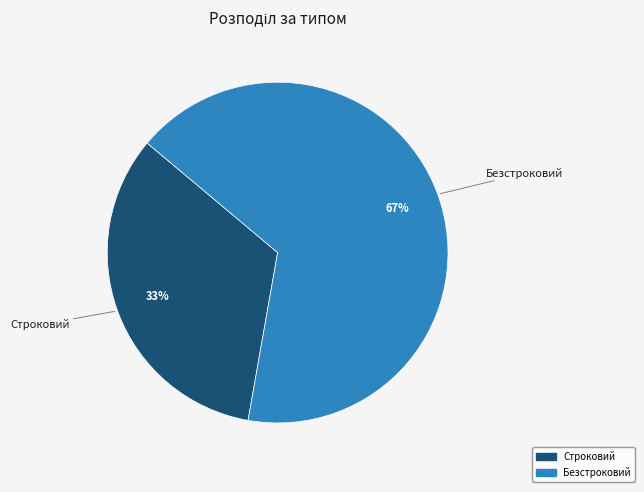

Combined, do Безстроковий and Строковий account for over 50%?

Yes